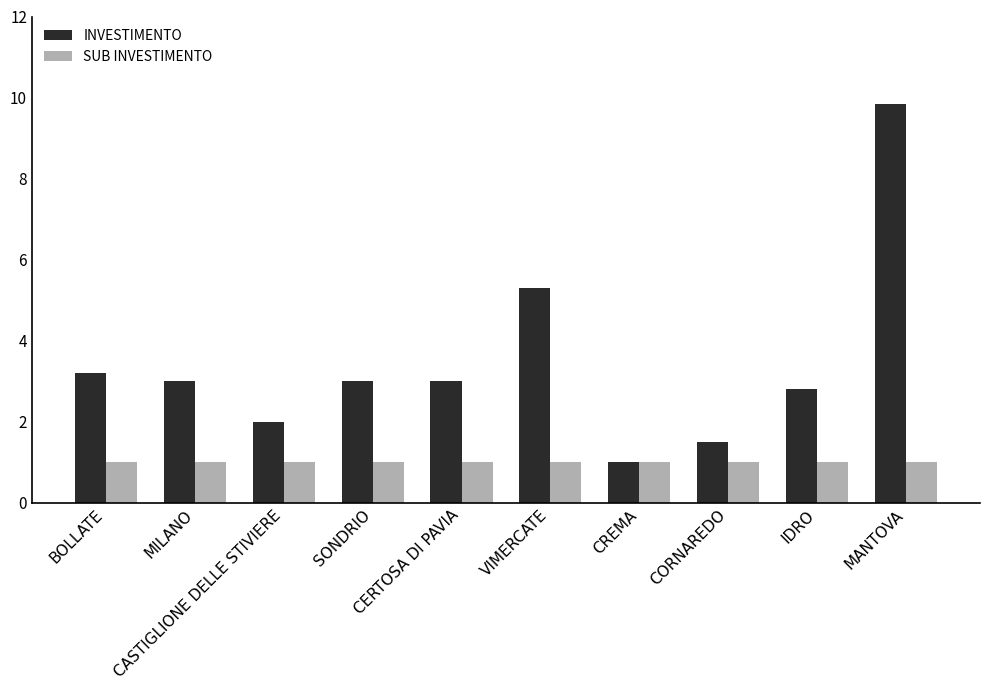

What are all the series names shown in the legend?

INVESTIMENTO, SUB INVESTIMENTO